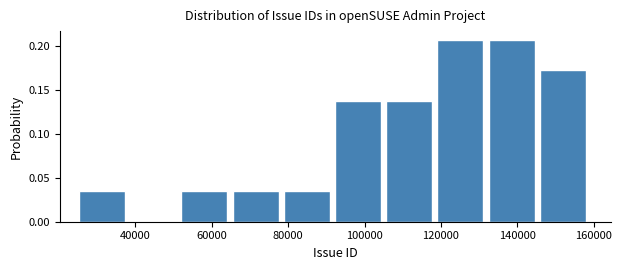

Reading left to right, list every bar in this chart as the range it spans on the x-axis followed by its height. Neither the bar edges nor the heights are printed on the chart, so give them approximately, as read against the axes.

26000 to 38000: 0.035
38000 to 52000: 0
52000 to 66000: 0.035
66000 to 78000: 0.035
78000 to 92000: 0.035
92000 to 106000: 0.140
106000 to 120000: 0.140
120000 to 132000: 0.205
132000 to 146000: 0.205
146000 to 160000: 0.170